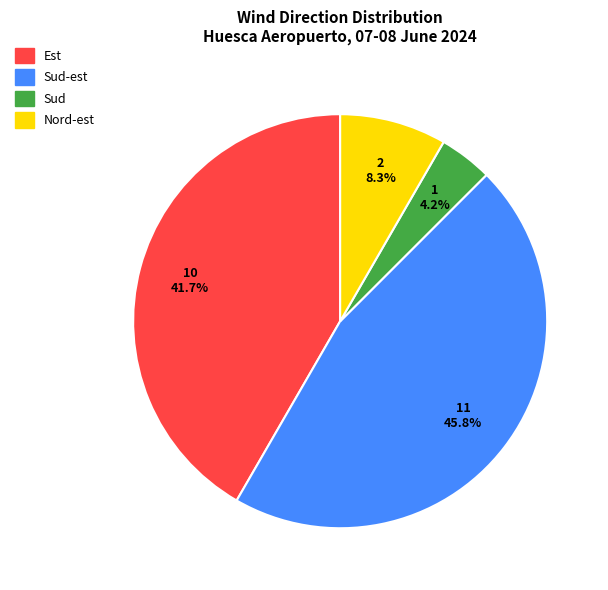

Which slice is the smallest?

Sud